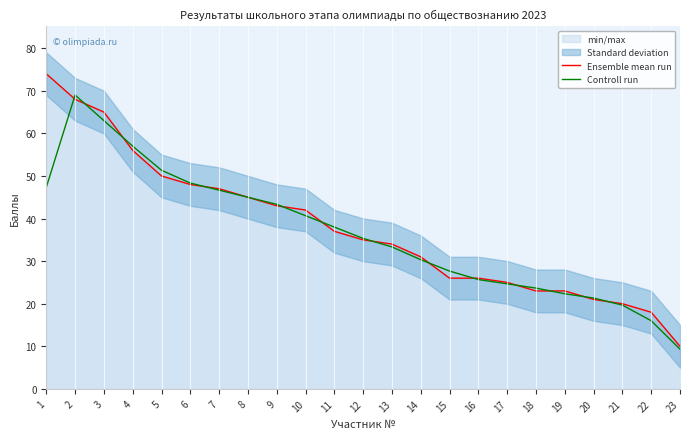

What is the difference between the Ensemble mean run values at 2 and 14?

37.0